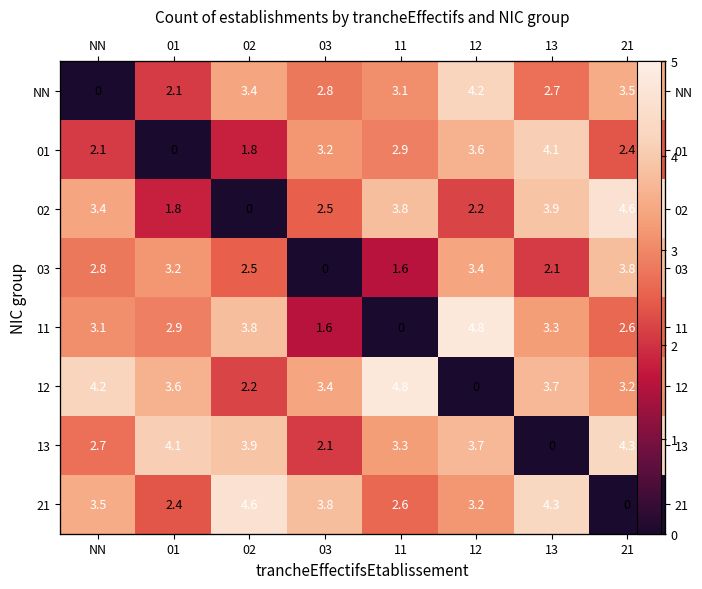

What is the spread (max minus min) of values at 12?

4.8